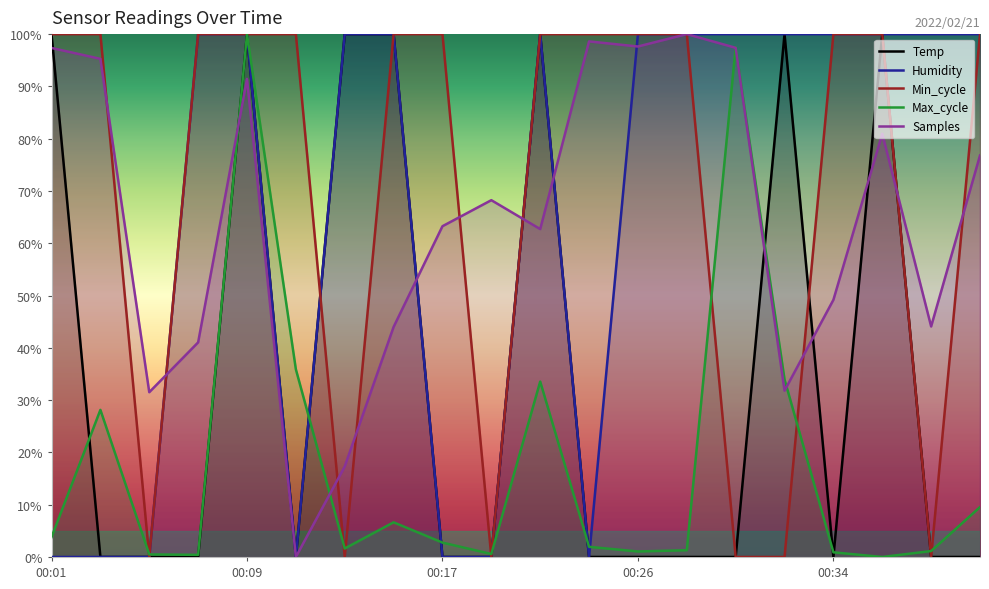

Rank the series at 00:03 from lowest to highest value.

Temp, Humidity, Max_cycle, Samples, Min_cycle